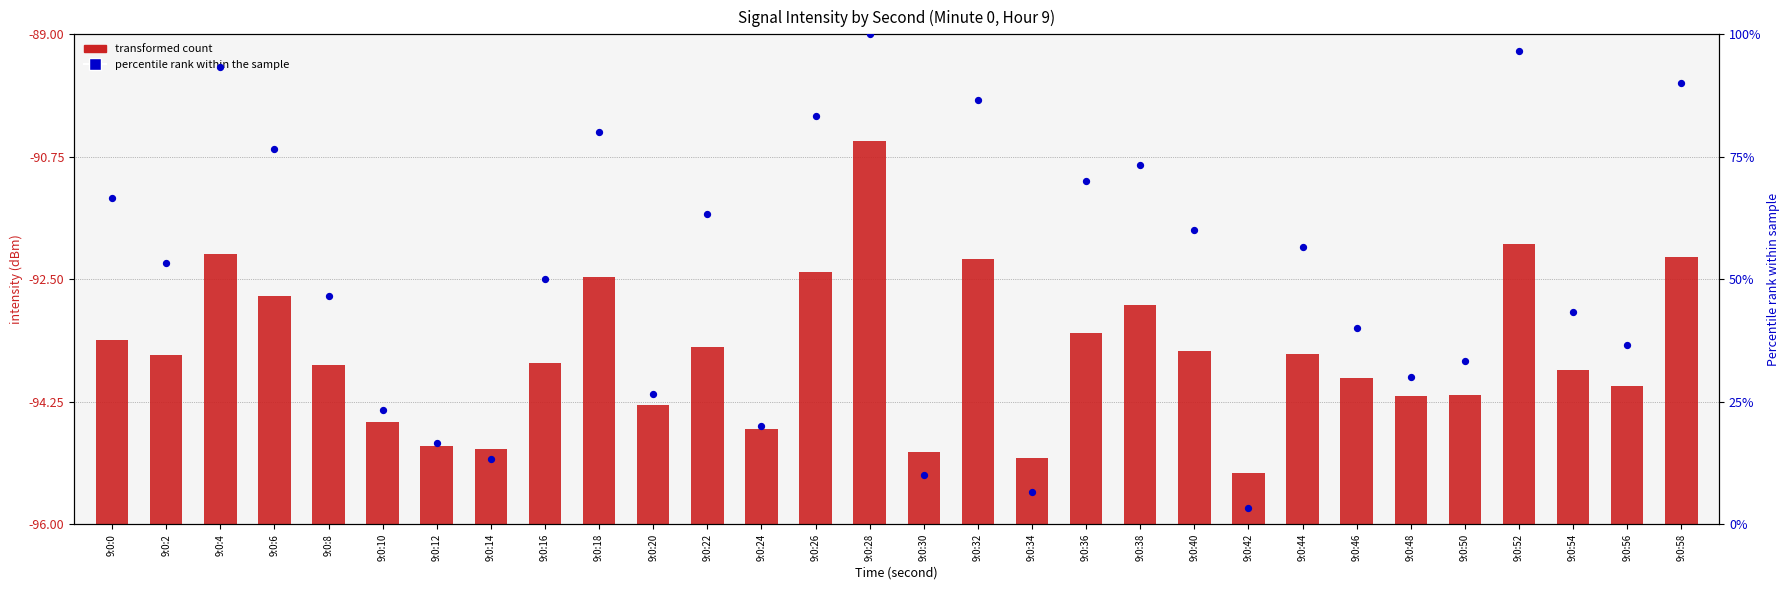

At which category is the sum across all series the highest?

9:0:28